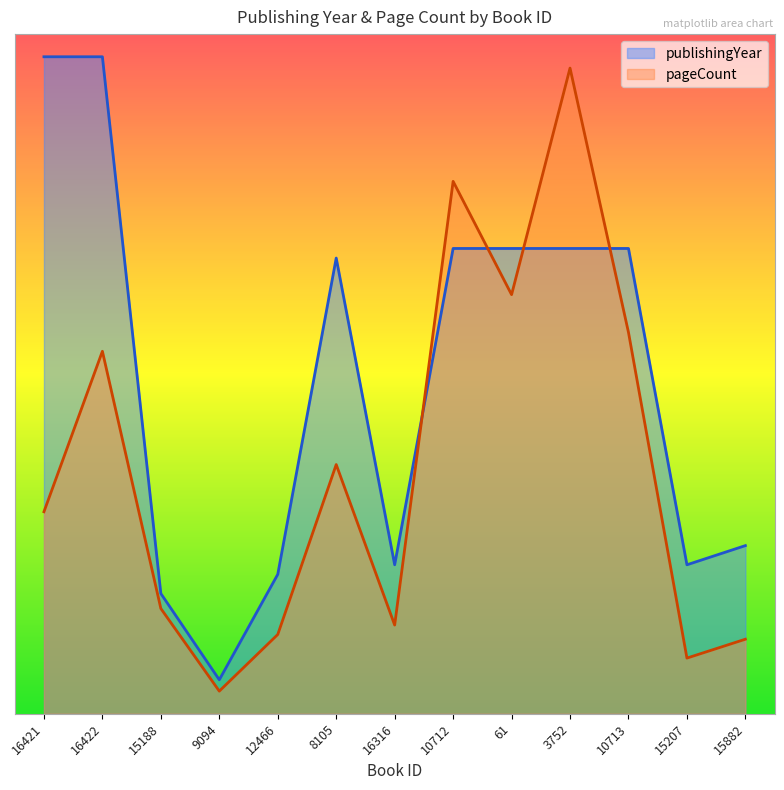

Reading left to right, what are all the values shown in this chart?

publishingYear: 580.0	580.0	106.2	30.0	123.1	402.3	131.5	410.8	410.8	410.8	410.8	131.5	148.5
pageCount: 178.3	320.0	92.9	20.0	70.0	220.0	78.3	470.0	370.0	570.0	336.7	49.2	65.8